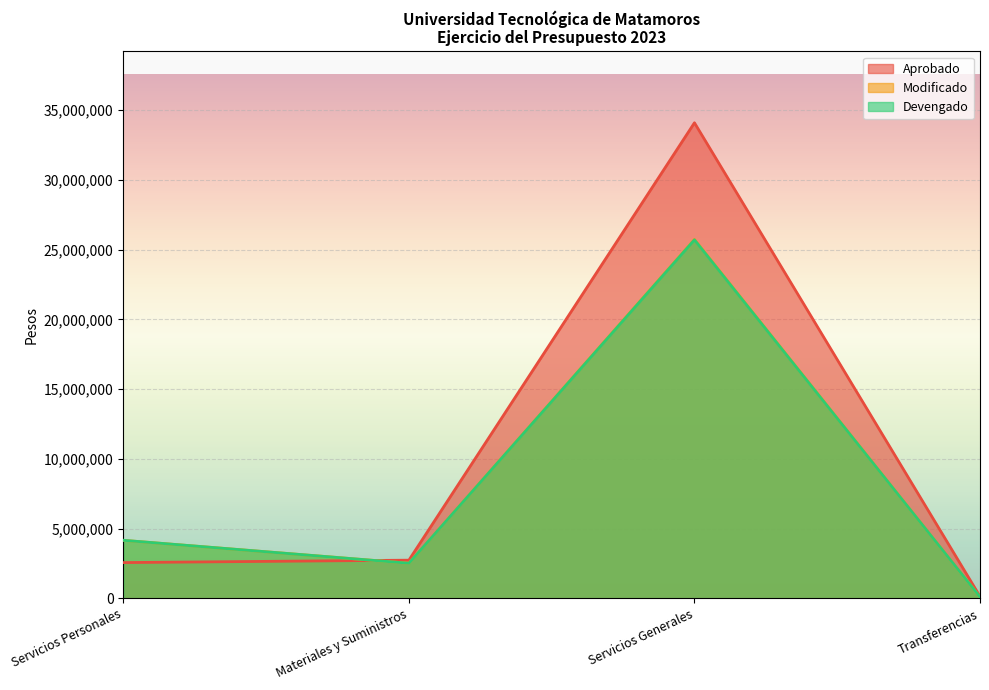

What is the label of the 2nd point from the right?

Servicios Generales